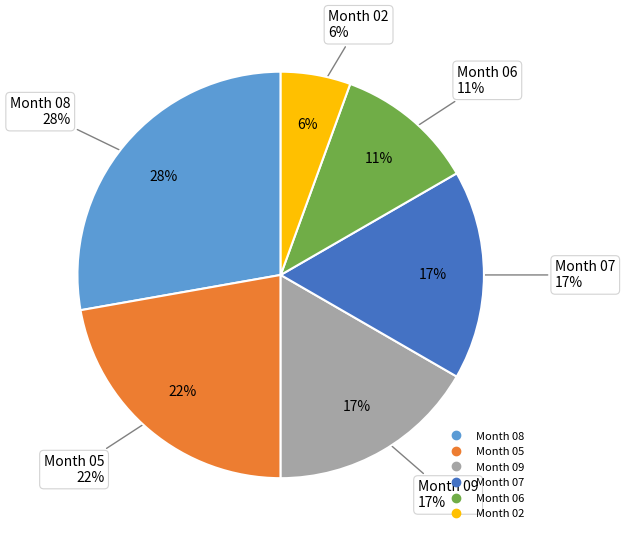

True or false: 05 accounts for 28% of the total.

False